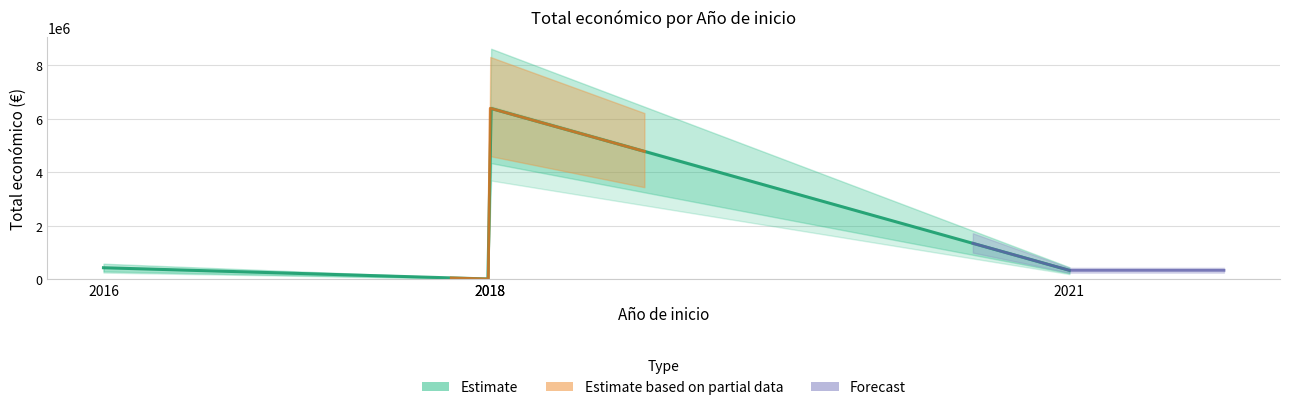

What is the ratio of the value at 2018 to the value at 2016?

14.9